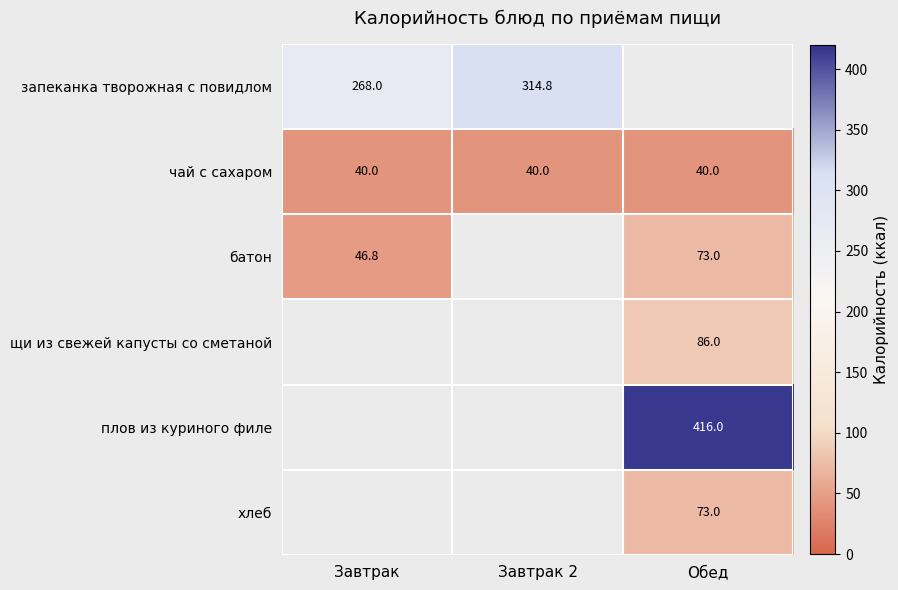

Read the чай с сахаром value at Обед.

40.0